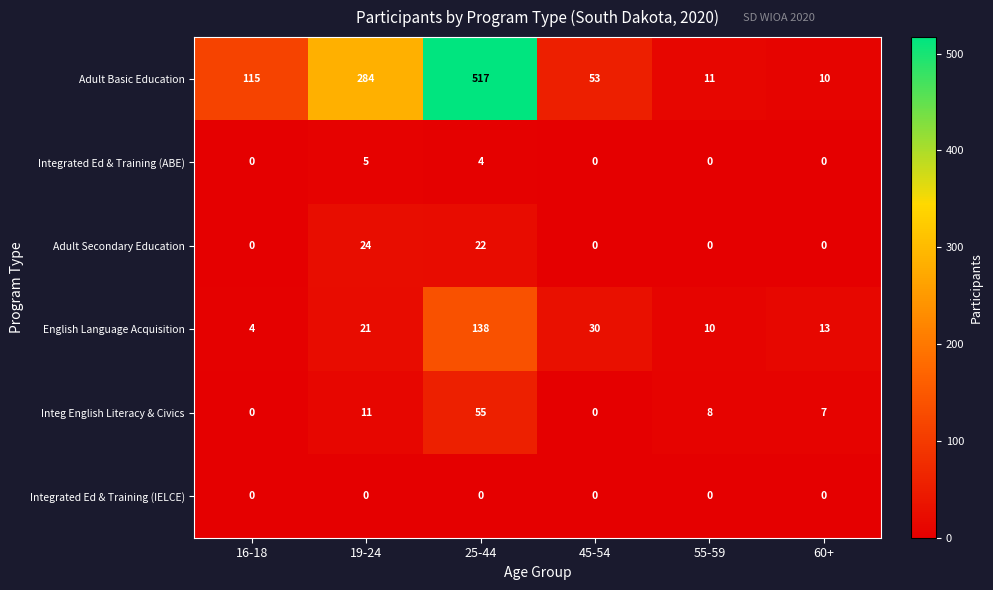

At how many categories does at least one series exceed 108?

3